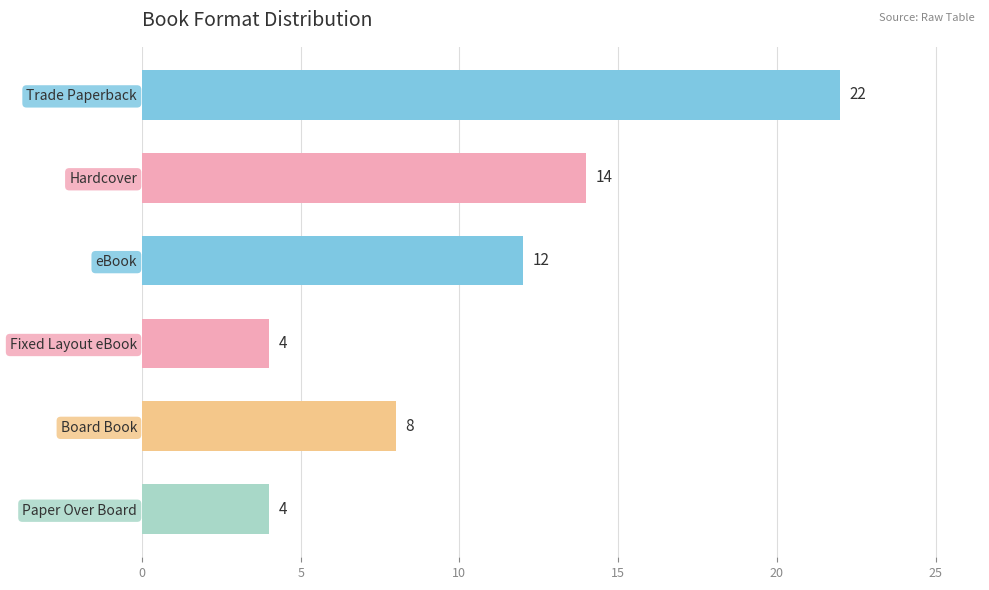

Approximately how many times larger is the value at Trade Paperback compared to Paper Over Board?

5.5